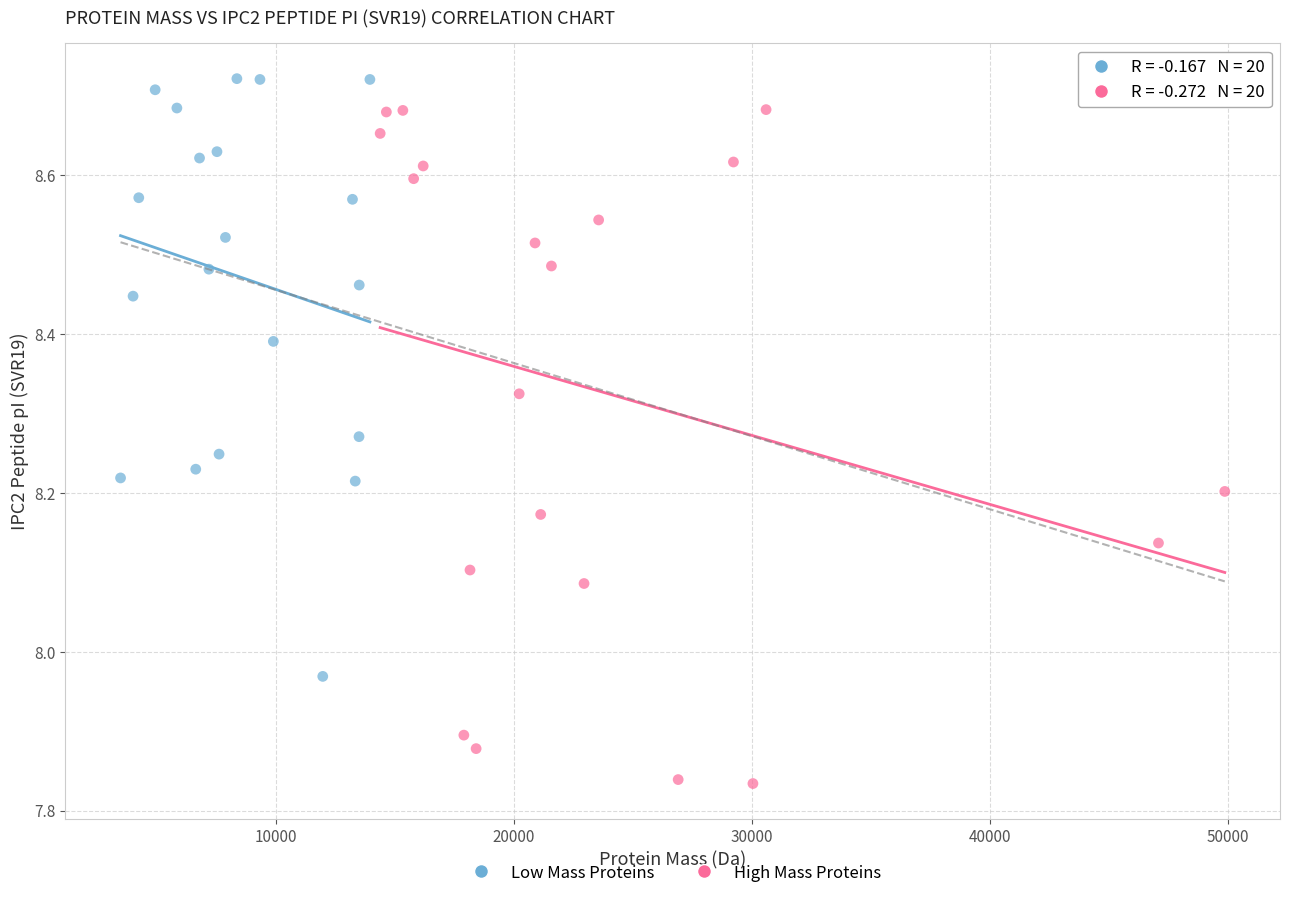

Which series contains the lowest Y value?

High Mass Proteins